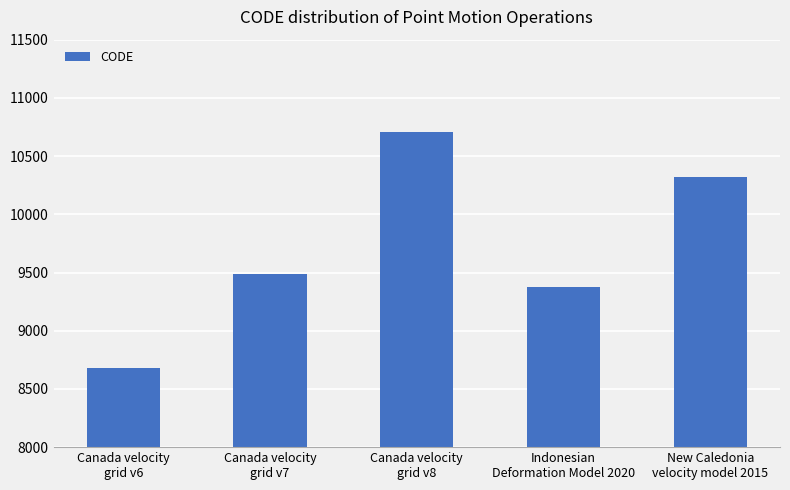

List the labels in order of value, largest first.

Canada velocity
grid v8, New Caledonia
velocity model 2015, Canada velocity
grid v7, Indonesian
Deformation Model 2020, Canada velocity
grid v6